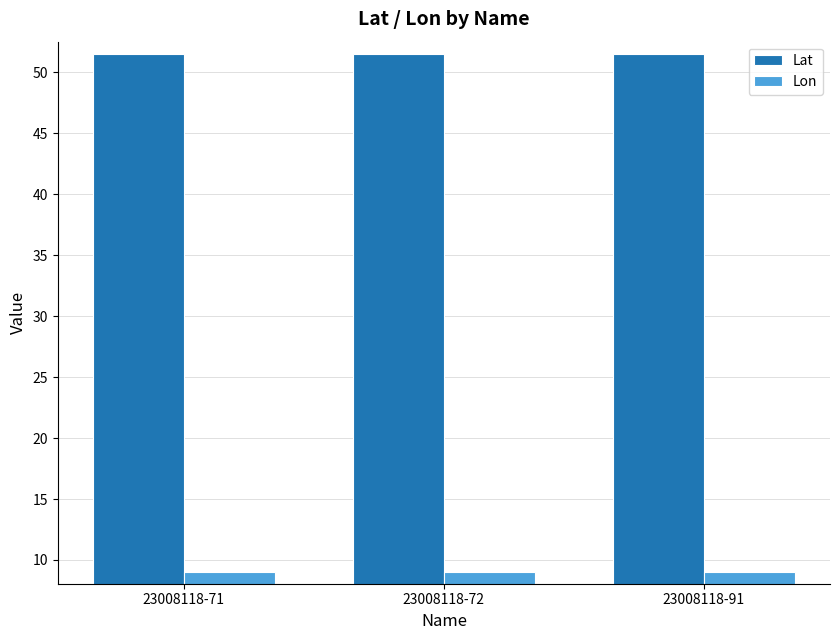

What is the difference between the highest and lowest values at 23008118-71?

42.5